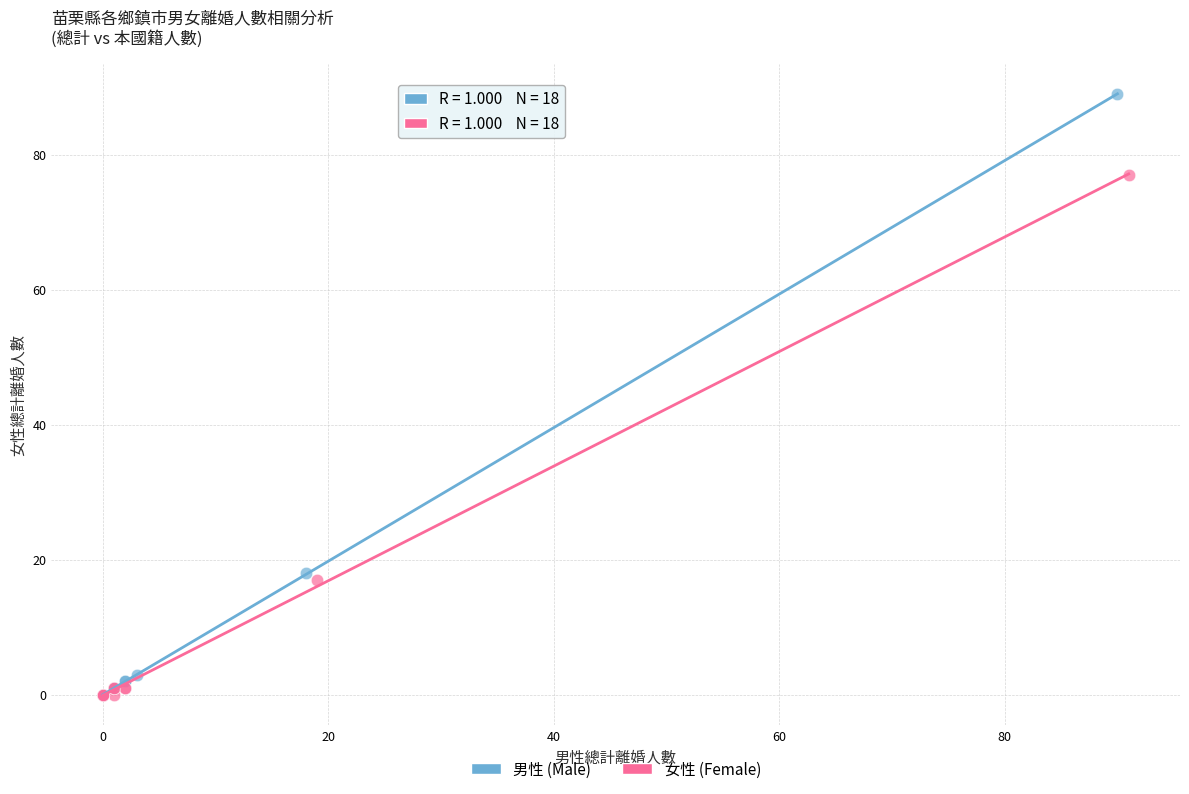

Which series has the widest spread of Y values?

男性 (Male)